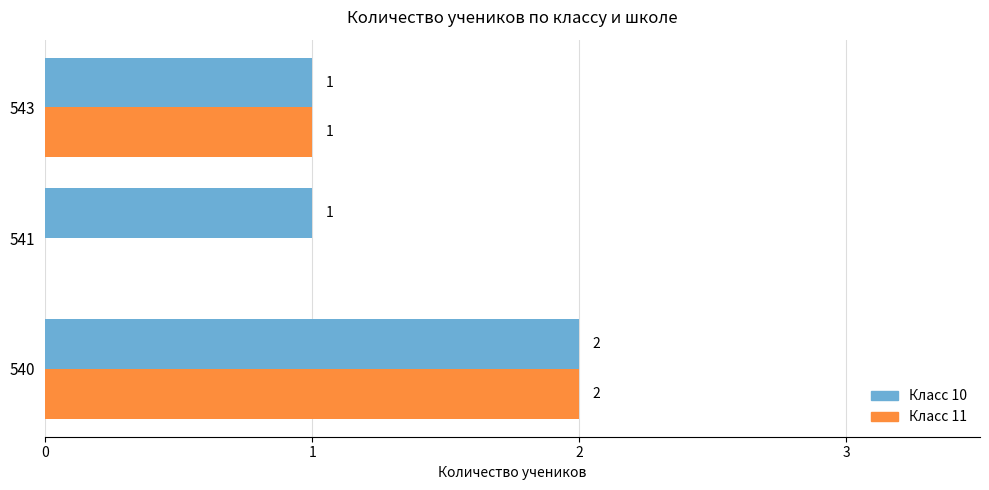

The Класс 11 series shows 0 at 541. True or false?

True